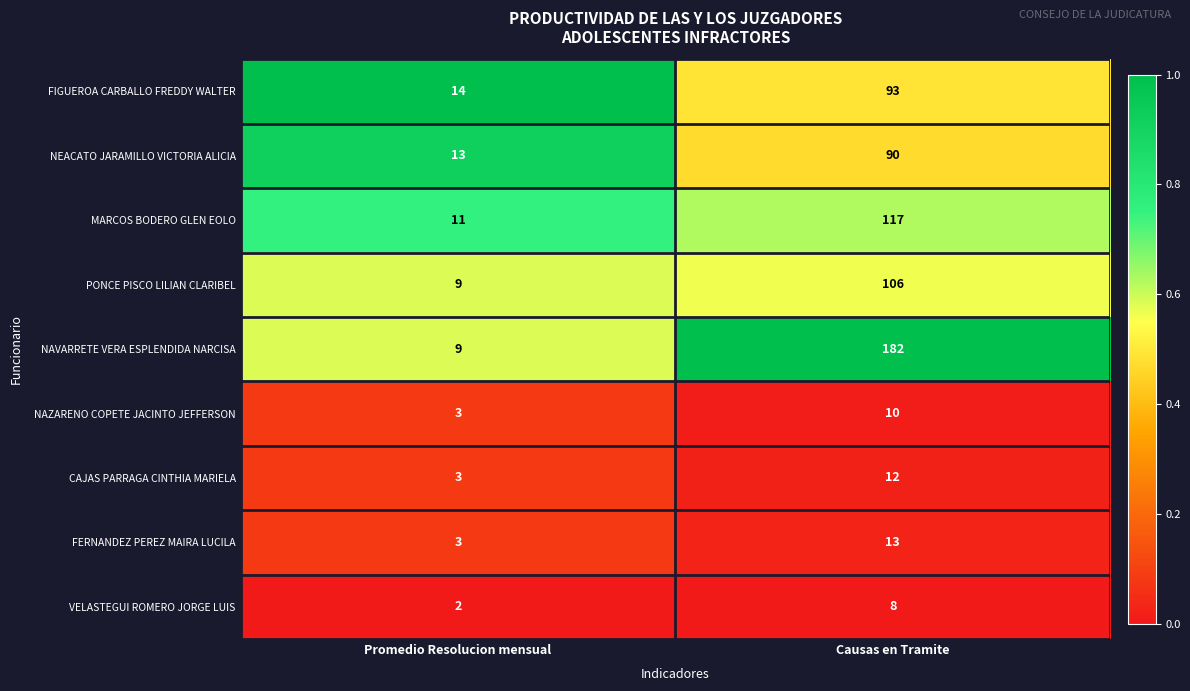

Read the NAZARENO COPETE JACINTO JEFFERSON value at Promedio Resolucion mensual.

3